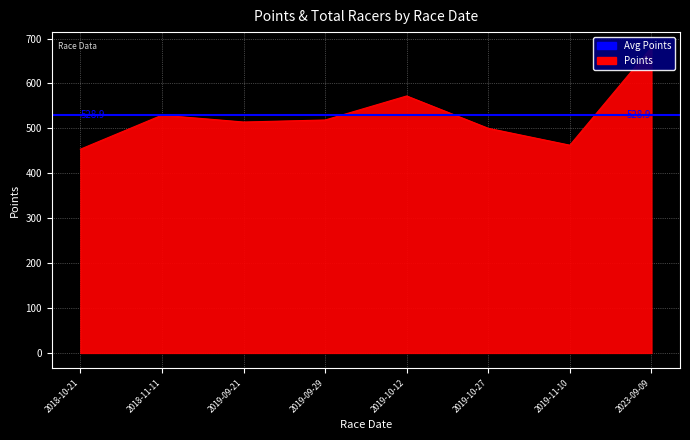

What position from the left is 2018-10-21?

1